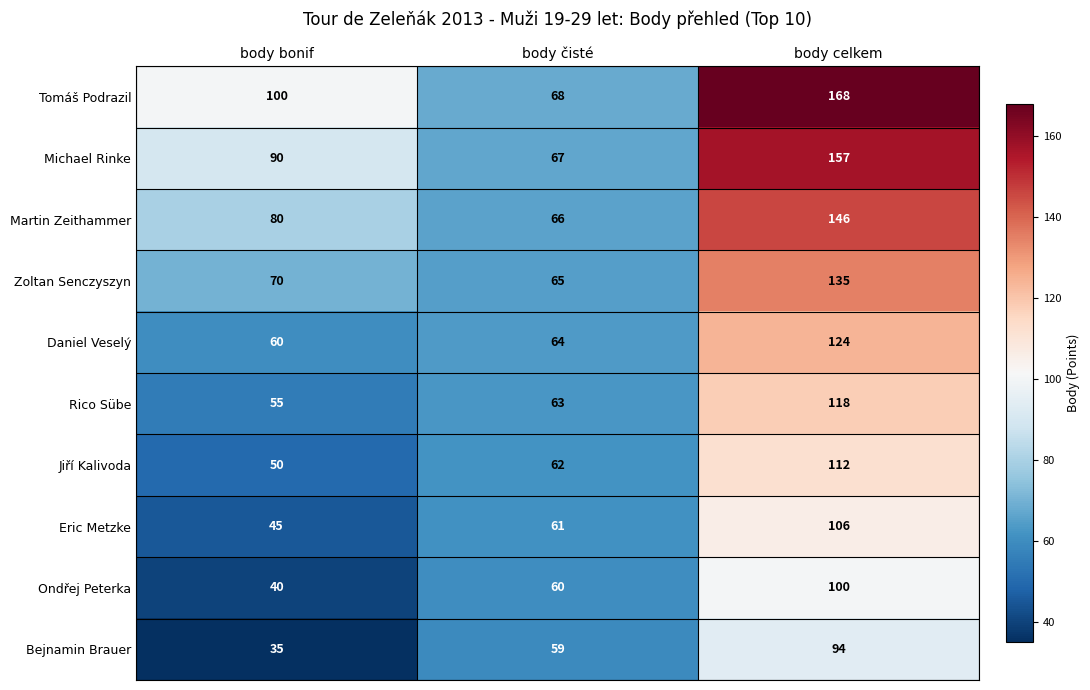

At how many categories does at least one series exceed 104?

1